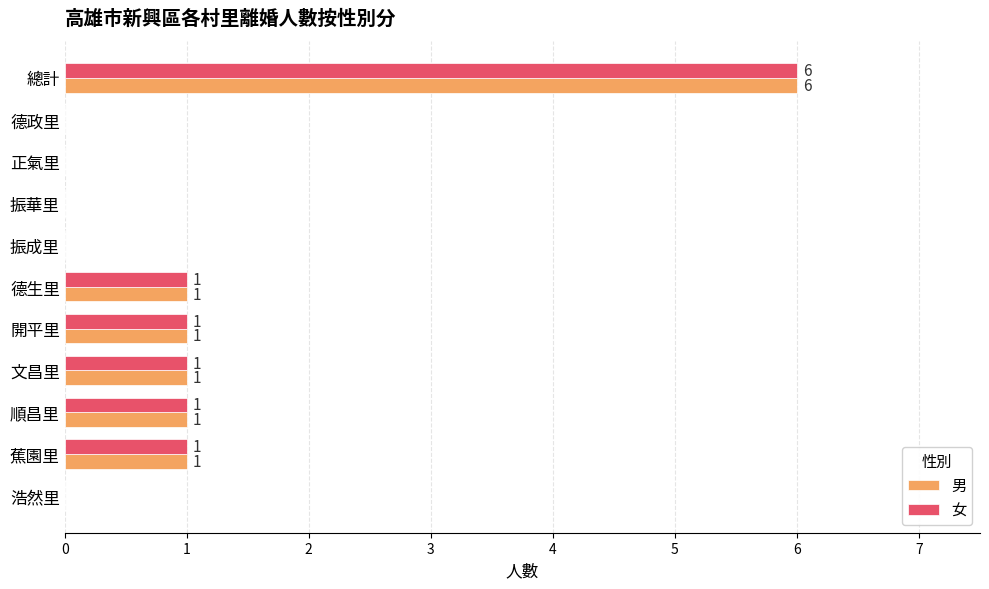

What is the sum of all 男 values?

11